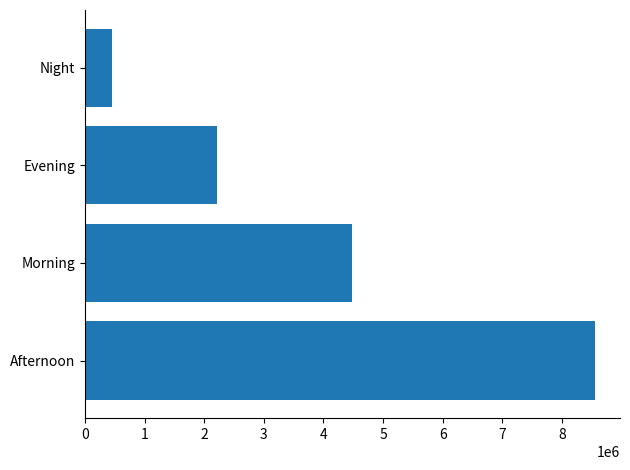

Where is the data nearest to the value 4500941?

Morning